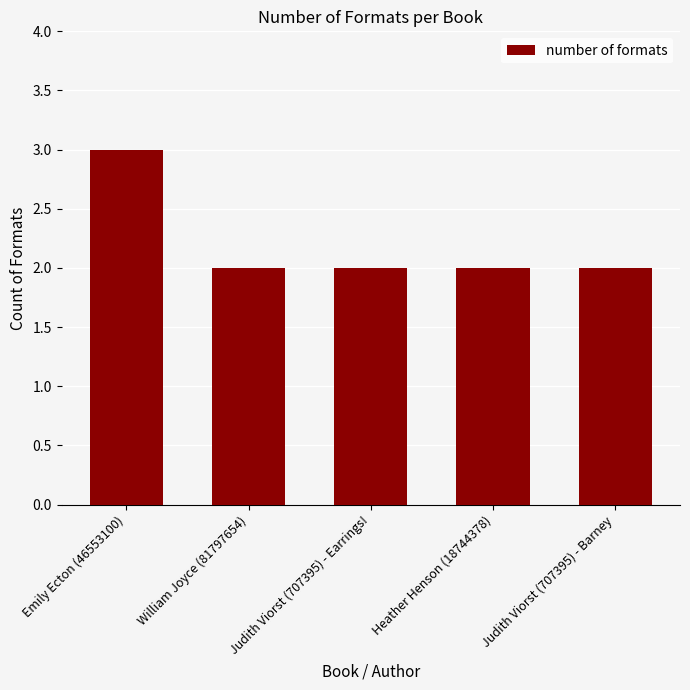

True or false: the data shows 2 at Emily Ecton (46553100).

False